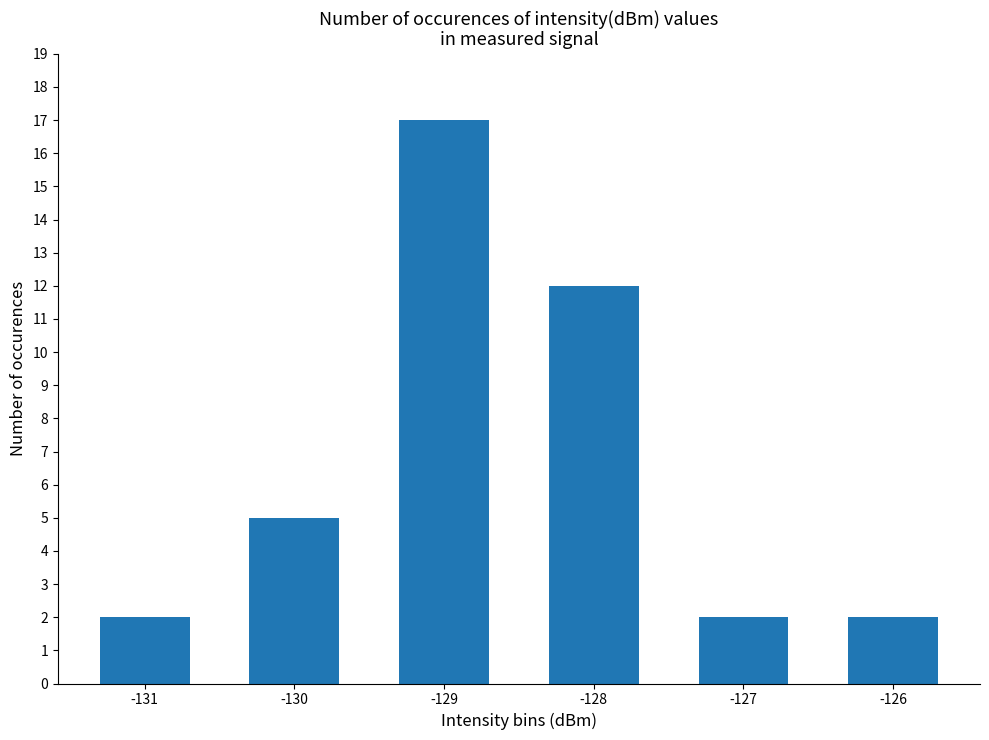

The chart shows a value of 3 at -127. True or false?

False